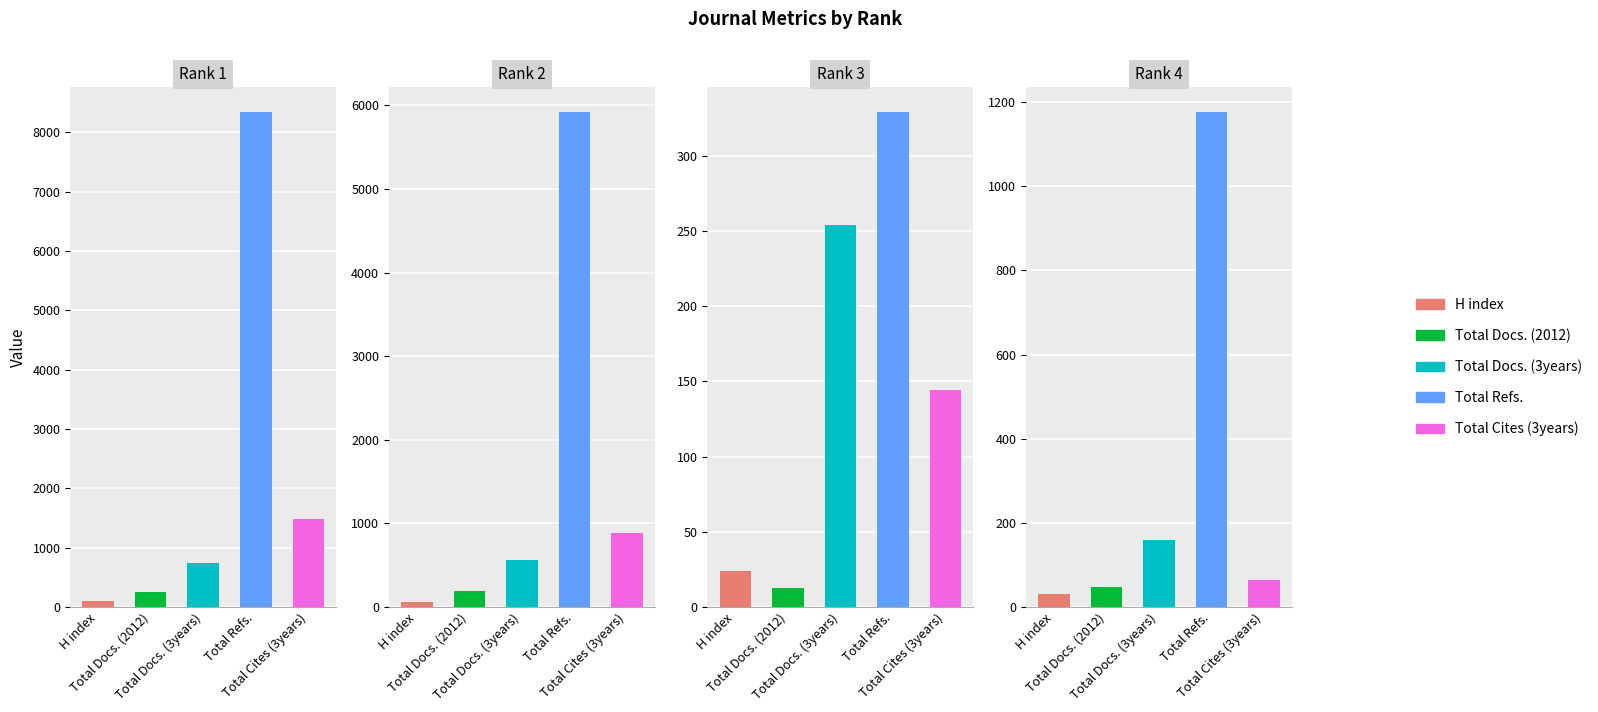

What is the sum of all Total Refs. values?

15764